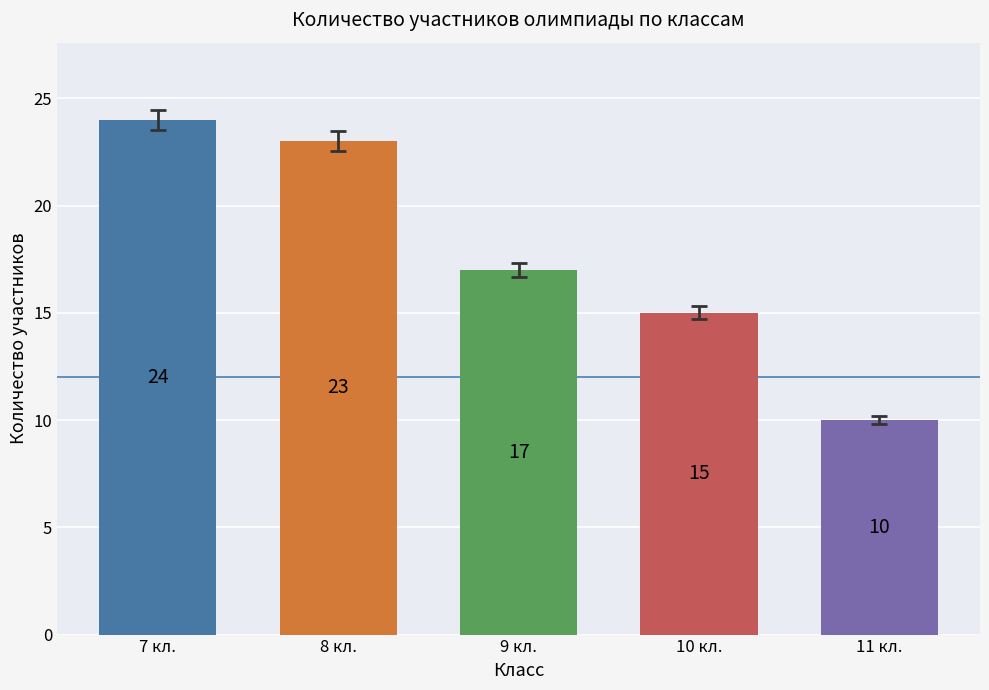

How many bars are there in total?

5